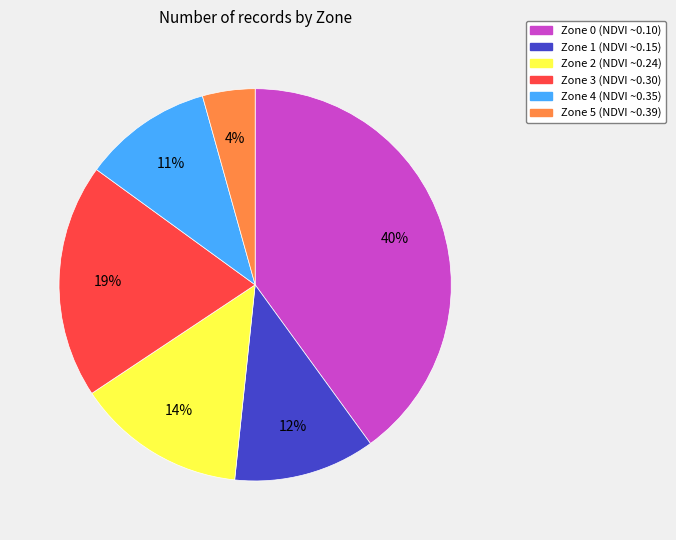

Which slice is the largest?

Zone 0